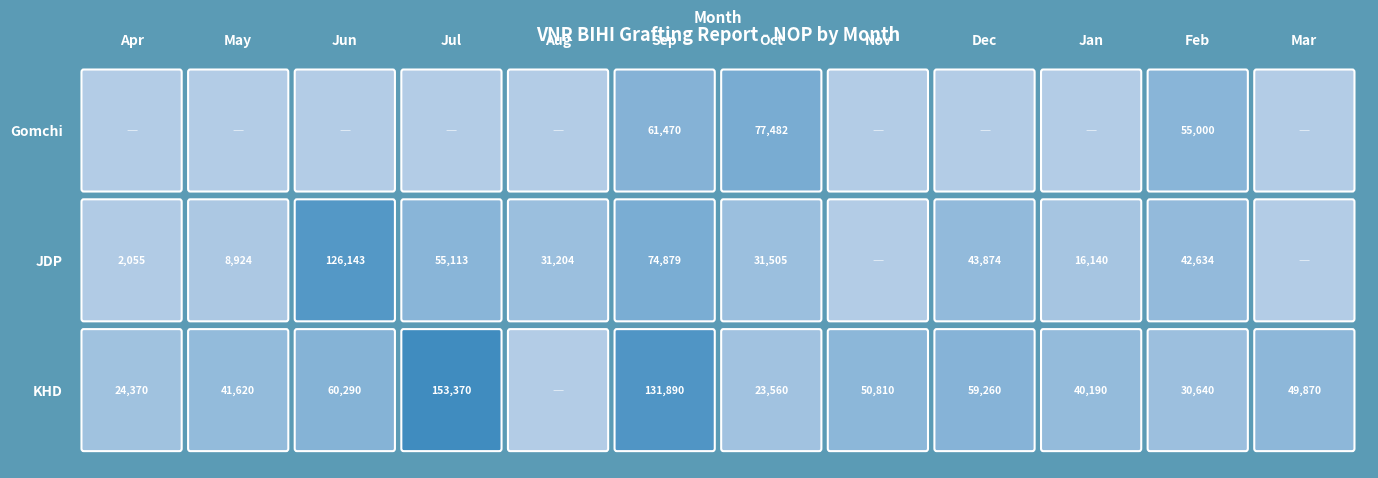

Rank the series by their average value, from lowest to highest.

Gomchi, JDP, KHD